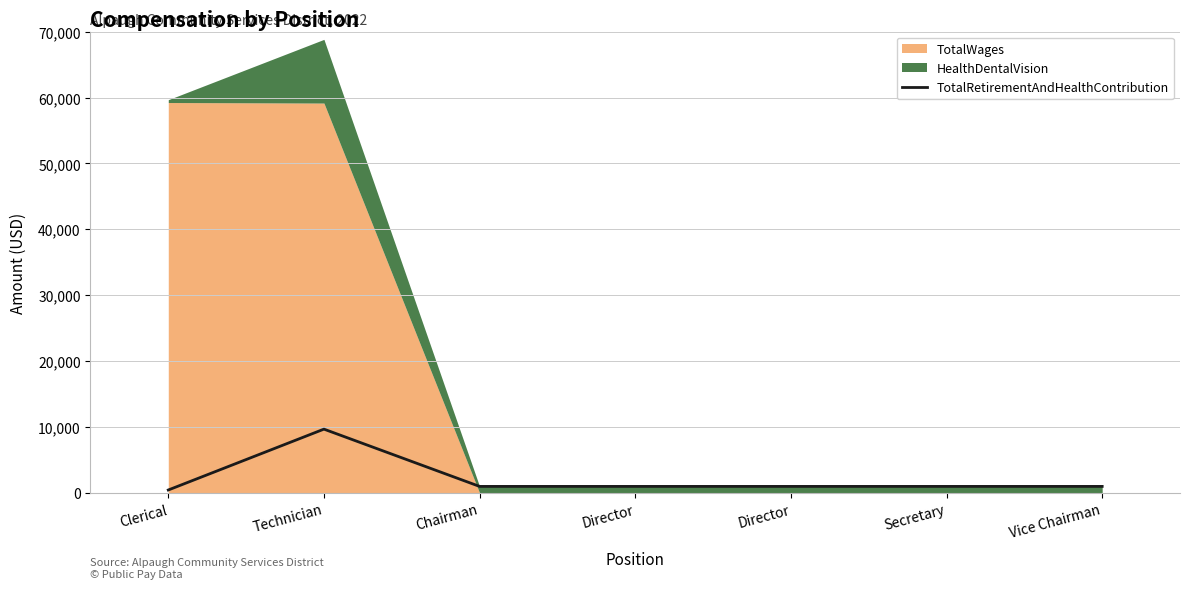

Where is the first local maximum?

Technician